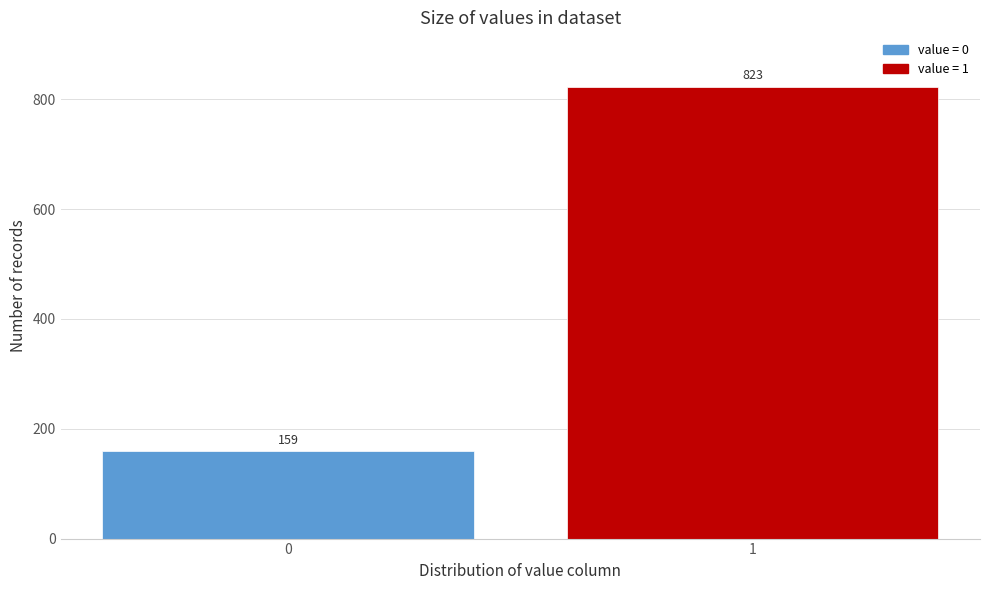

Reading left to right, extract all data points from this chart.

0=159	1=823